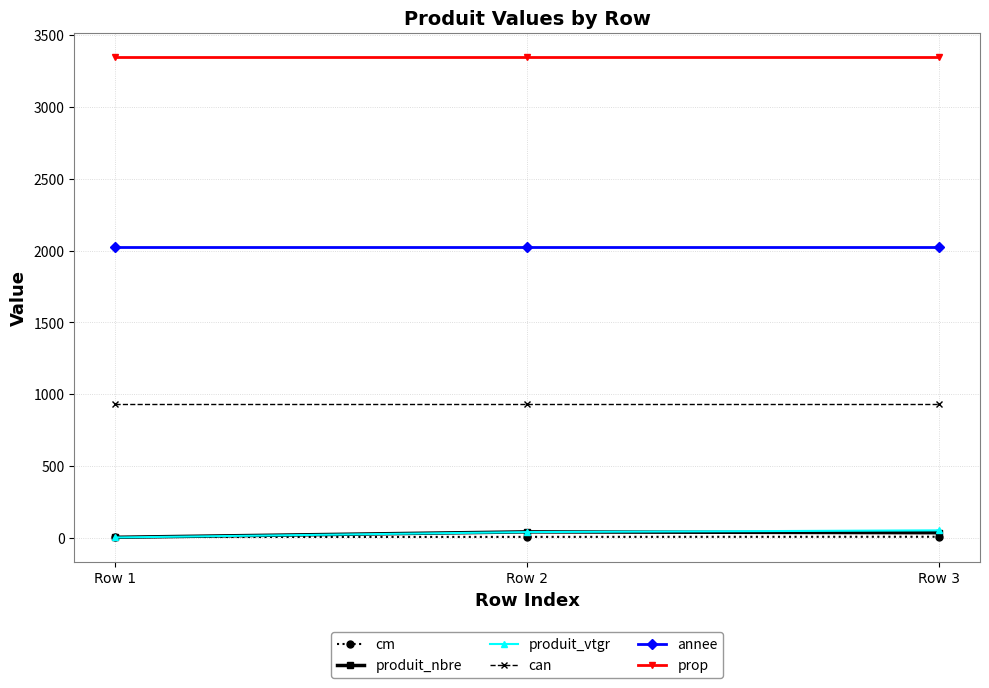

Which series has the largest total across all categories?

prop